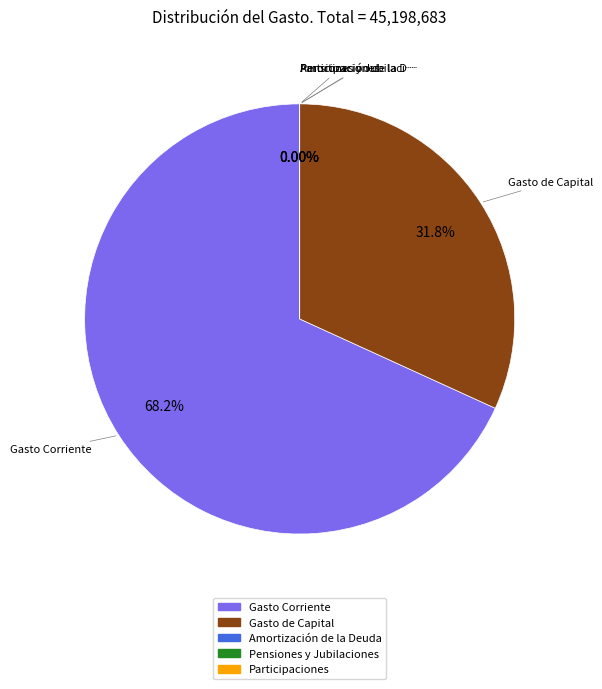

Is Gasto Corriente the majority of the pie?

Yes